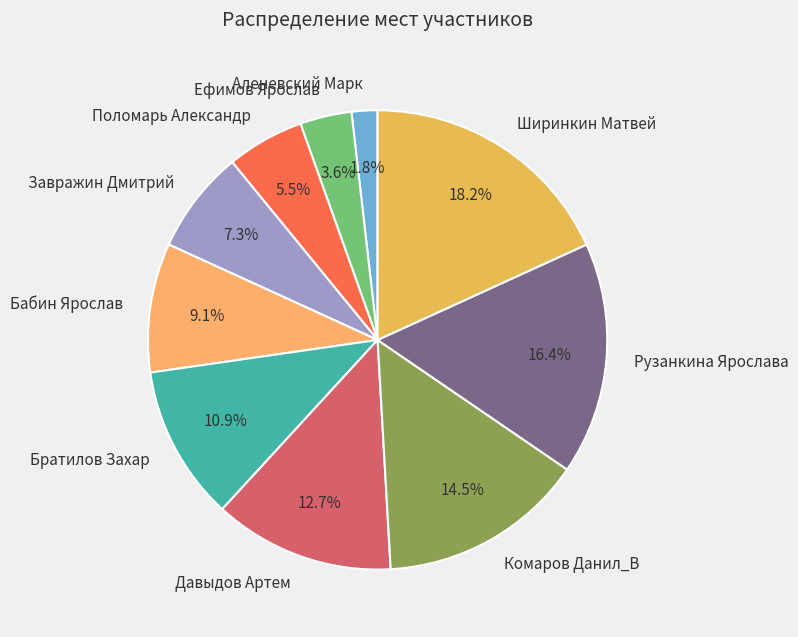

Which has a higher value, Бабин Ярослав or Завражин Дмитрий?

Бабин Ярослав